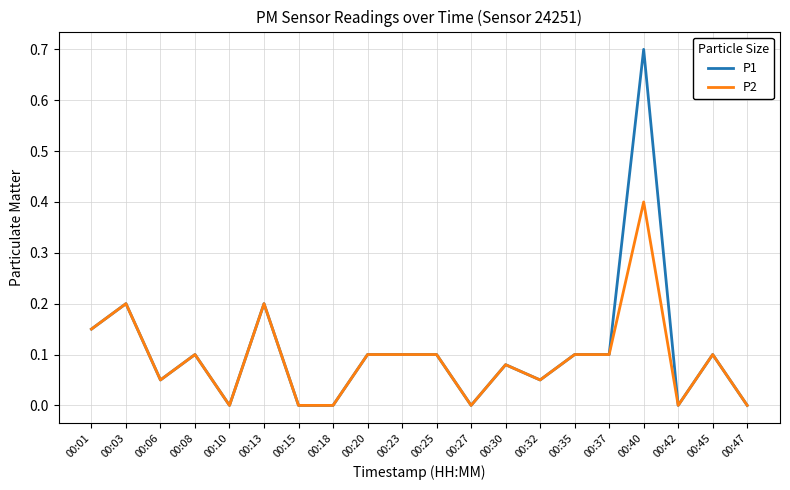

How many lines are shown in the chart?

2